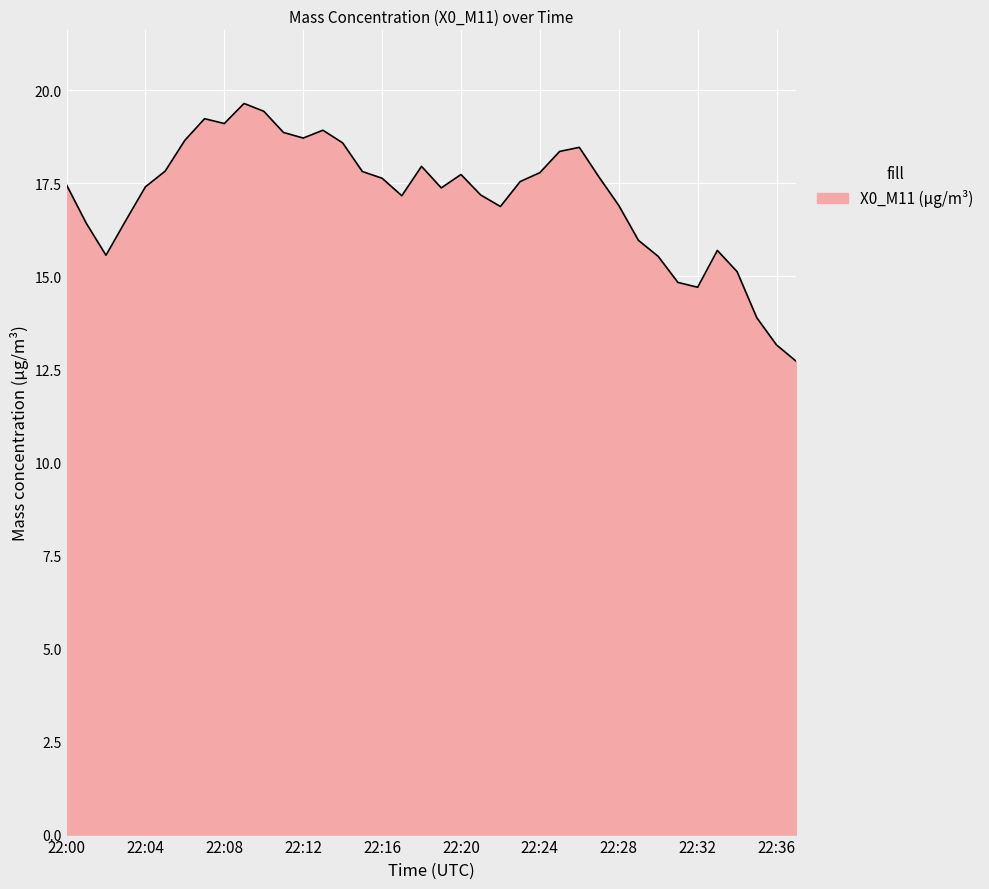

What is the smallest value displayed?

12.7